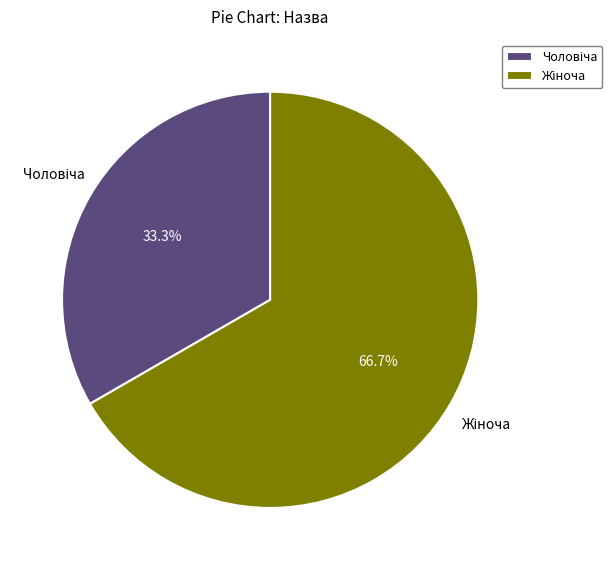

To the nearest percent, what is the average slice percentage?

50%